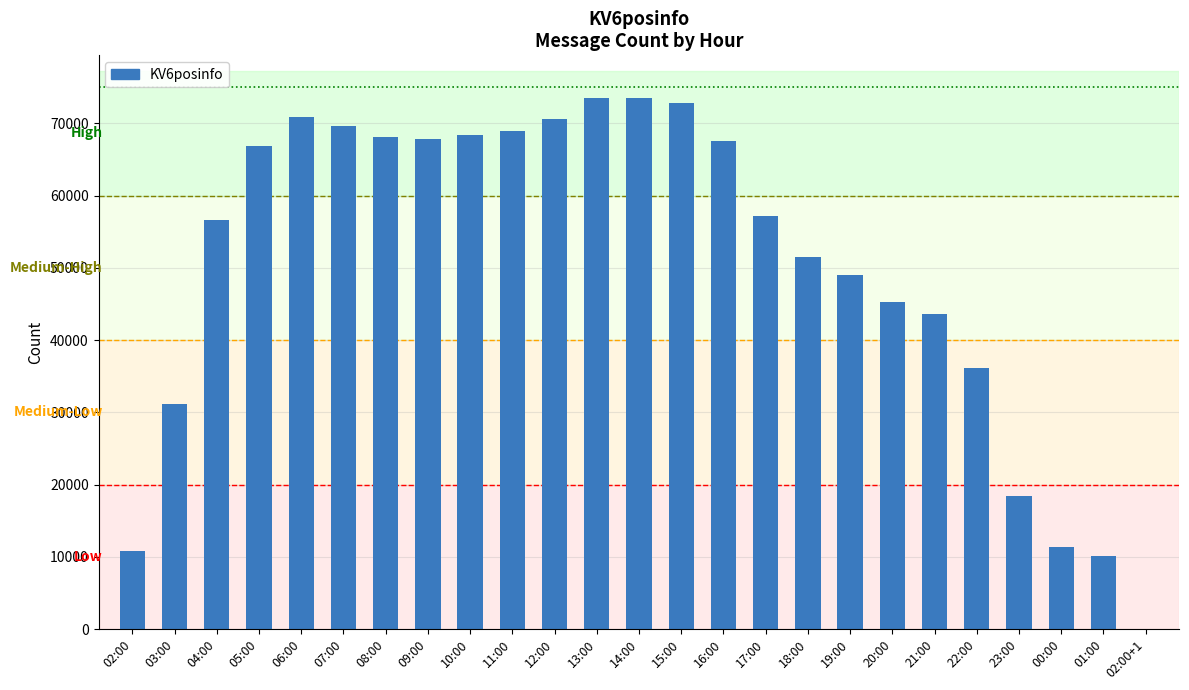

The chart shows a value of 73520 at 14:00. True or false?

True